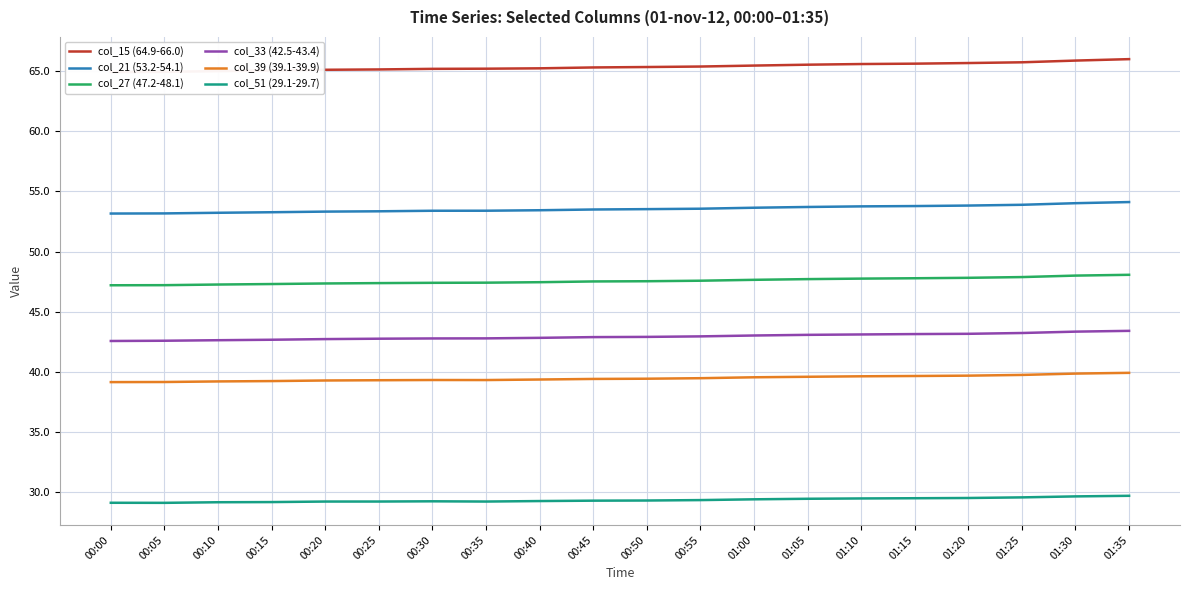

Reading left to right, list all the values displayed in this chart.

col_15 (64.9-66.0): 00:00=64.9	00:05=65.0	00:10=65.0	00:15=65.1	00:20=65.1	00:25=65.2	00:30=65.2	00:35=65.2	00:40=65.3	00:45=65.3	00:50=65.4	00:55=65.4	01:00=65.5	01:05=65.6	01:10=65.6	01:15=65.6	01:20=65.7	01:25=65.8	01:30=65.9	01:35=66.0
col_21 (53.2-54.1): 00:00=53.2	00:05=53.2	00:10=53.2	00:15=53.3	00:20=53.3	00:25=53.3	00:30=53.4	00:35=53.4	00:40=53.4	00:45=53.5	00:50=53.5	00:55=53.6	01:00=53.6	01:05=53.7	01:10=53.8	01:15=53.8	01:20=53.8	01:25=53.9	01:30=54.0	01:35=54.1
col_27 (47.2-48.1): 00:00=47.2	00:05=47.2	00:10=47.2	00:15=47.3	00:20=47.3	00:25=47.4	00:30=47.4	00:35=47.4	00:40=47.4	00:45=47.5	00:50=47.5	00:55=47.6	01:00=47.6	01:05=47.7	01:10=47.7	01:15=47.8	01:20=47.8	01:25=47.9	01:30=48.0	01:35=48.1
col_33 (42.5-43.4): 00:00=42.5	00:05=42.6	00:10=42.6	00:15=42.7	00:20=42.7	00:25=42.7	00:30=42.8	00:35=42.8	00:40=42.8	00:45=42.9	00:50=42.9	00:55=42.9	01:00=43.0	01:05=43.1	01:10=43.1	01:15=43.1	01:20=43.1	01:25=43.2	01:30=43.3	01:35=43.4
col_39 (39.1-39.9): 00:00=39.1	00:05=39.1	00:10=39.2	00:15=39.2	00:20=39.3	00:25=39.3	00:30=39.3	00:35=39.3	00:40=39.3	00:45=39.4	00:50=39.4	00:55=39.5	01:00=39.5	01:05=39.6	01:10=39.6	01:15=39.6	01:20=39.7	01:25=39.7	01:30=39.8	01:35=39.9
col_51 (29.1-29.7): 00:00=29.1	00:05=29.1	00:10=29.1	00:15=29.1	00:20=29.2	00:25=29.2	00:30=29.2	00:35=29.2	00:40=29.2	00:45=29.3	00:50=29.3	00:55=29.3	01:00=29.4	01:05=29.4	01:10=29.4	01:15=29.5	01:20=29.5	01:25=29.5	01:30=29.6	01:35=29.7